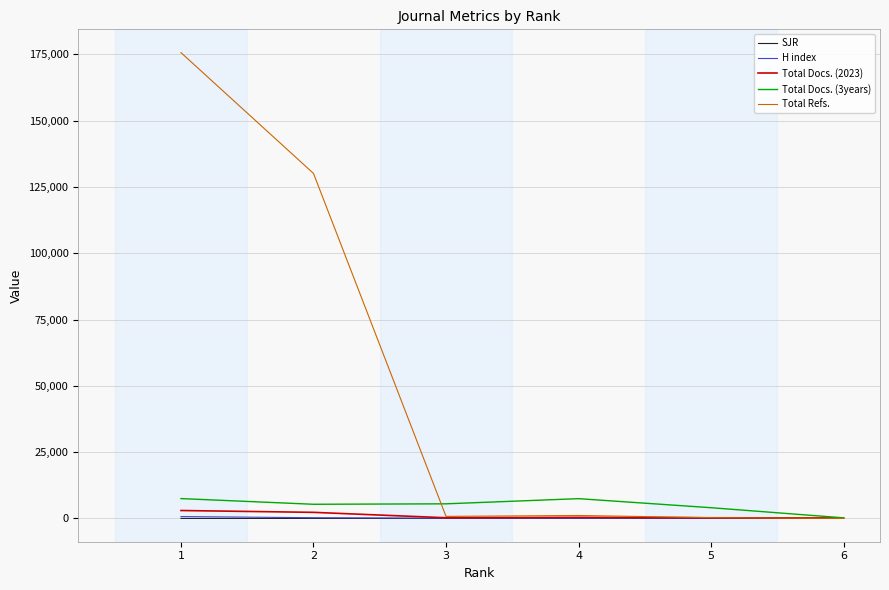

Which series has the widest spread of values?

Total Refs.